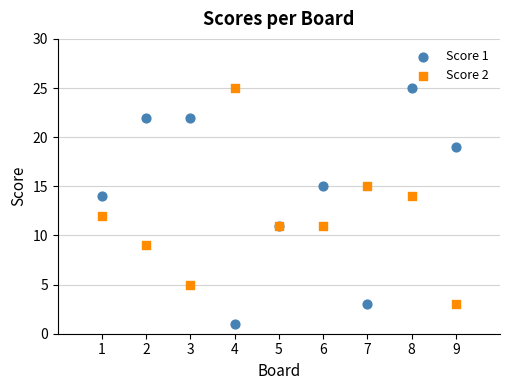

What are all the series names shown in the legend?

Score 1, Score 2